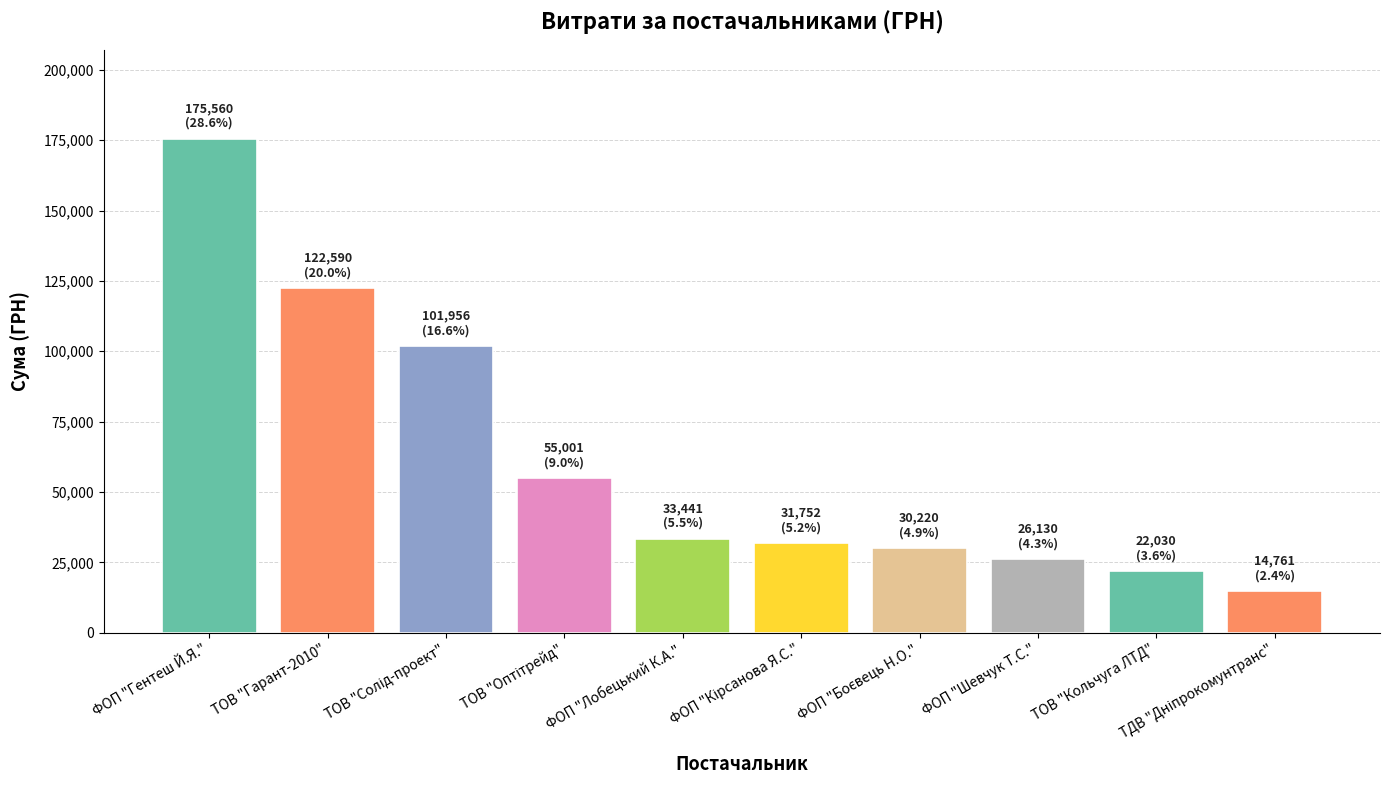

How many bars are there in total?

10